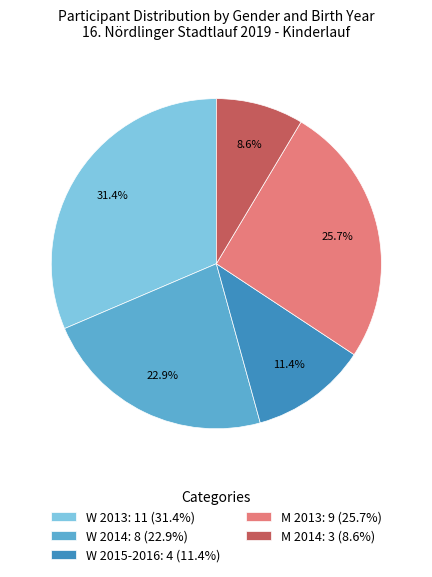

Is there a majority slice in this chart?

No